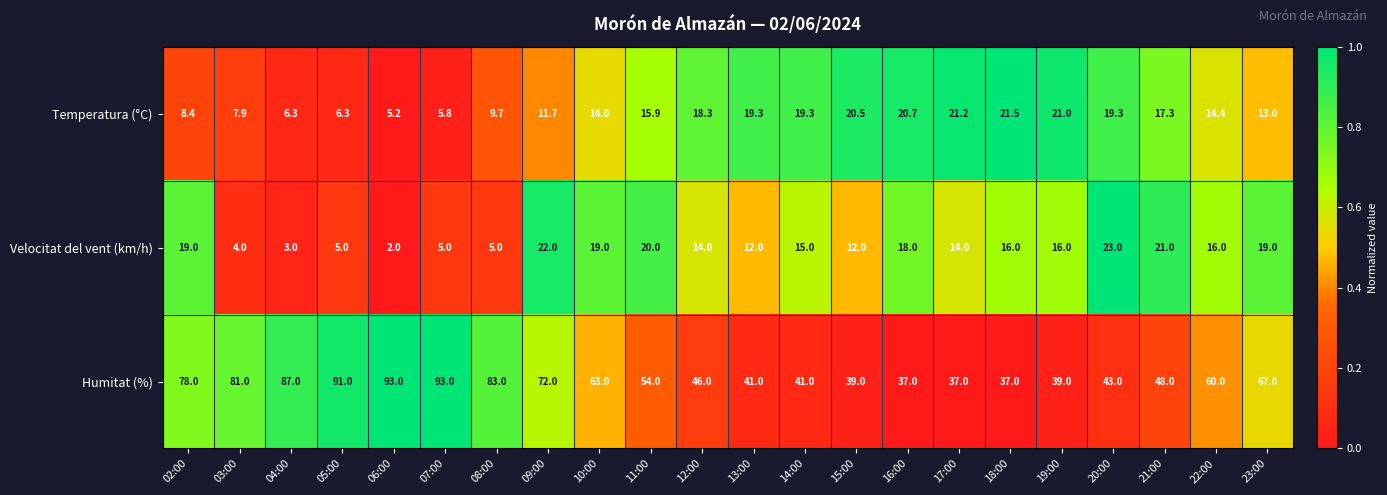

What is the average value of the Humitat (%) series?

60.5